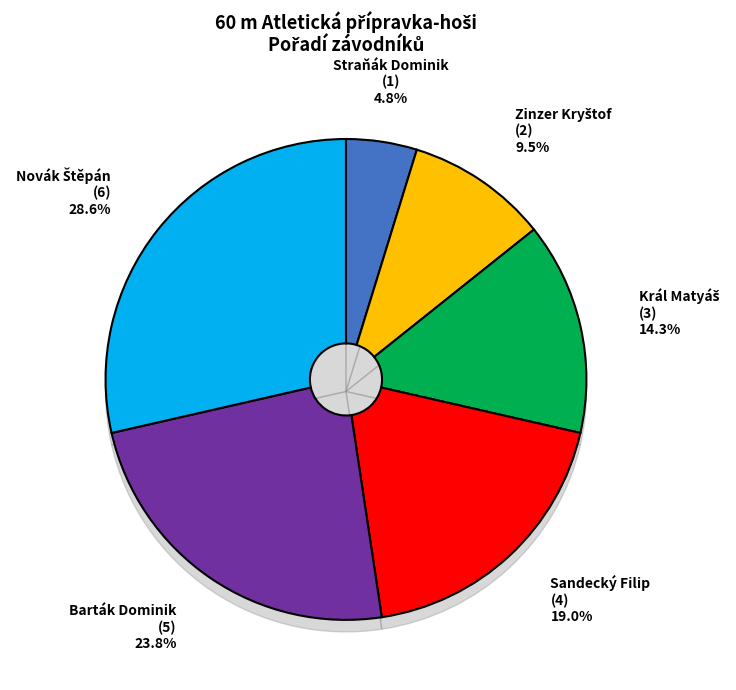

Does Sandecký Filip represent more than half of the total?

No